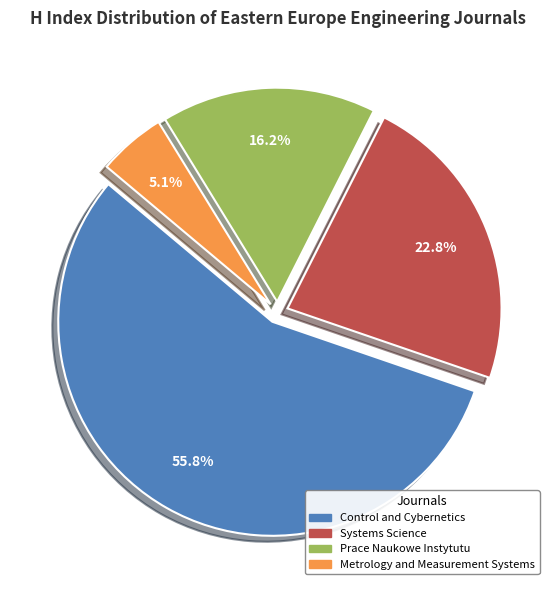

To the nearest percent, what is the difference between the Systems Science and Metrology and Measurement Systems slice percentages?

18%